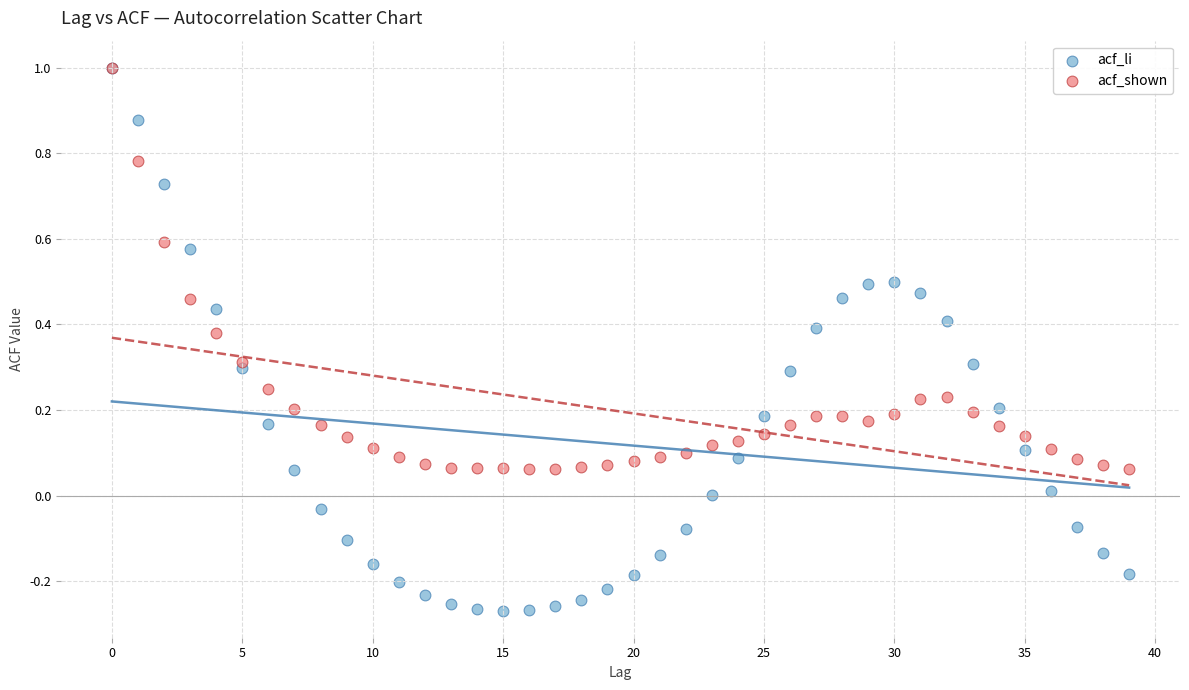

Which series contains the lowest Y value?

acf_li